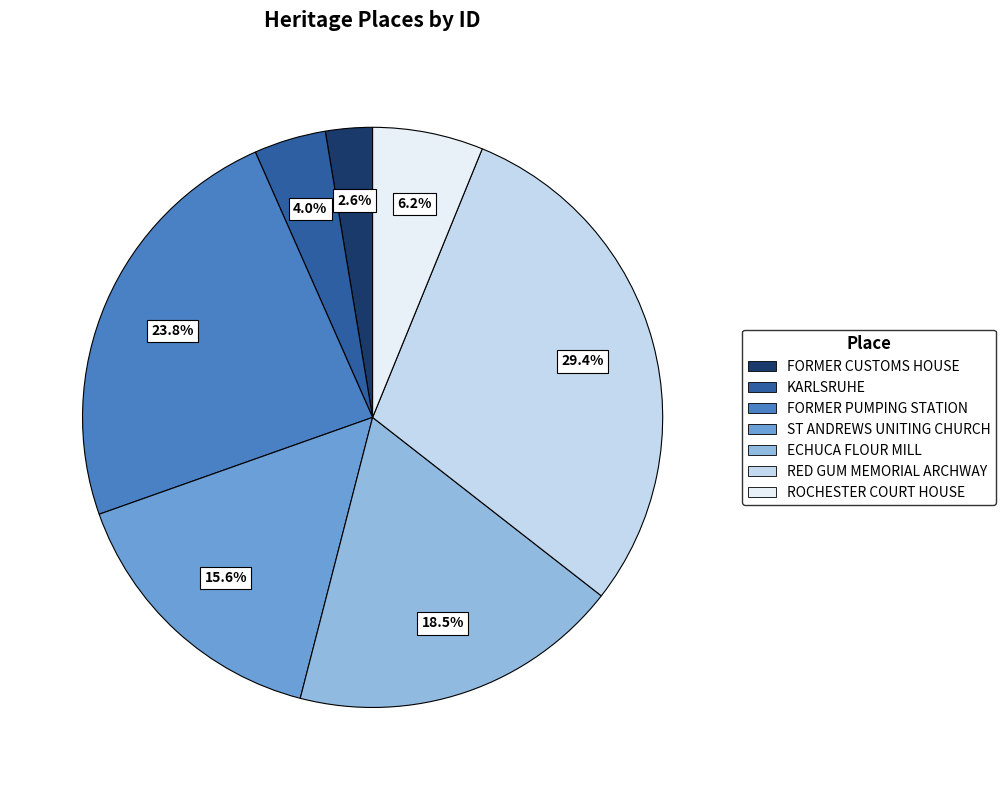

To the nearest percent, what is the average slice percentage?

14%